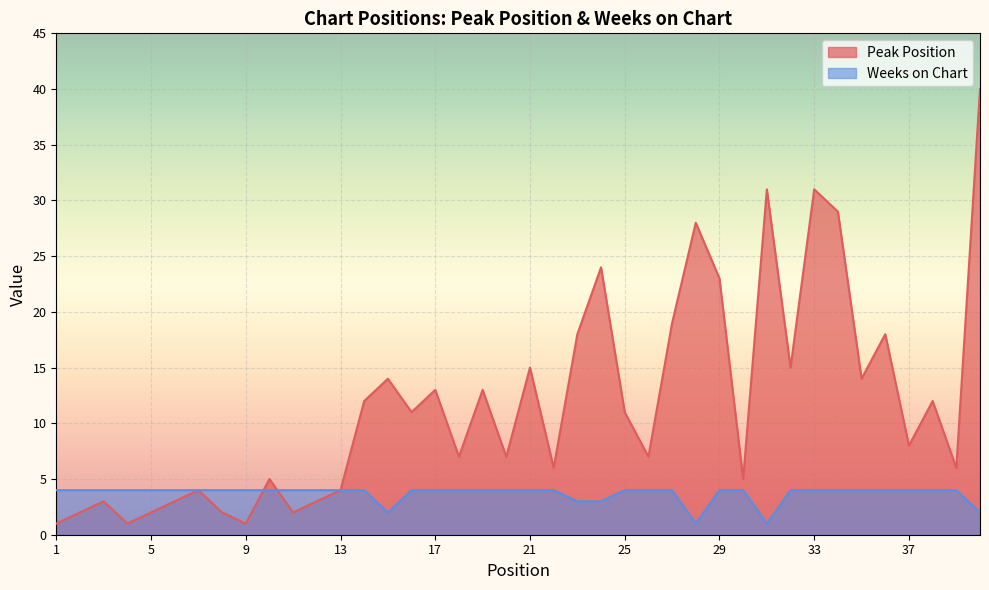

Rank the series by their maximum value, from lowest to highest.

Weeks on Chart, Peak Position